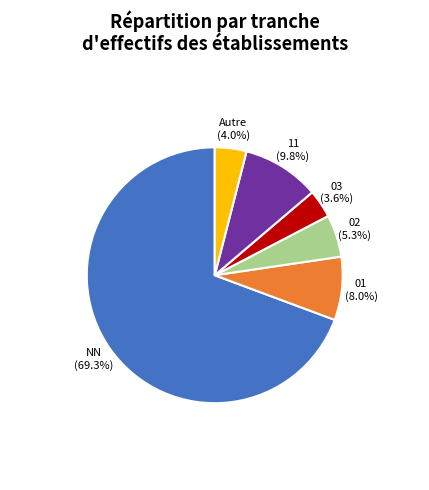

Is there a majority slice in this chart?

Yes